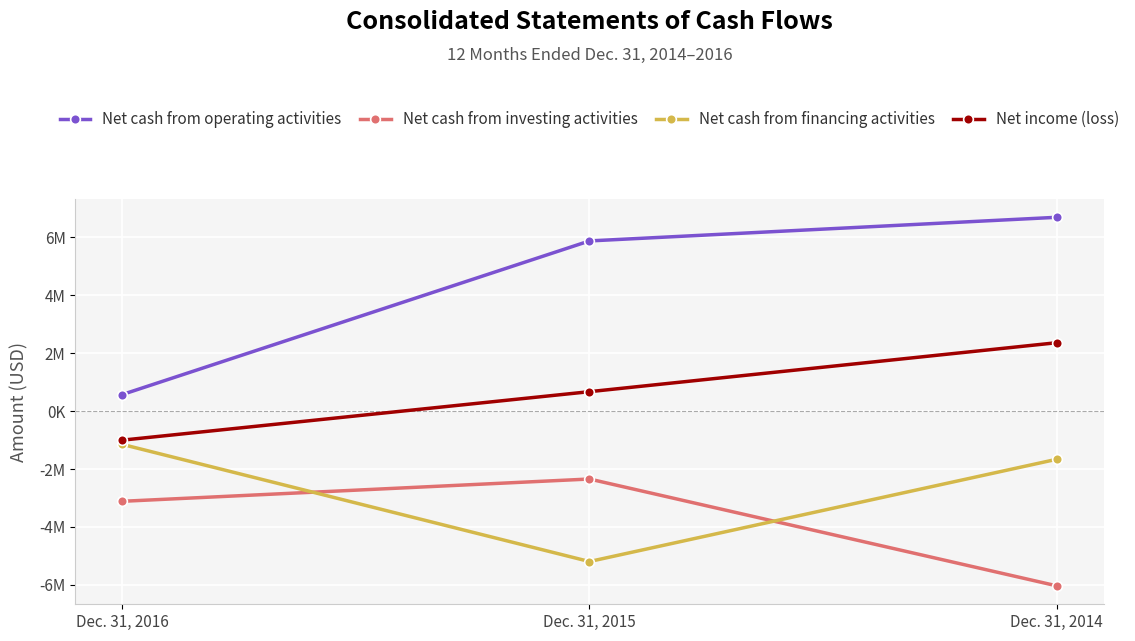

Between Dec. 31, 2016 and Dec. 31, 2014, which series saw the biggest shift?

Net cash from operating activities